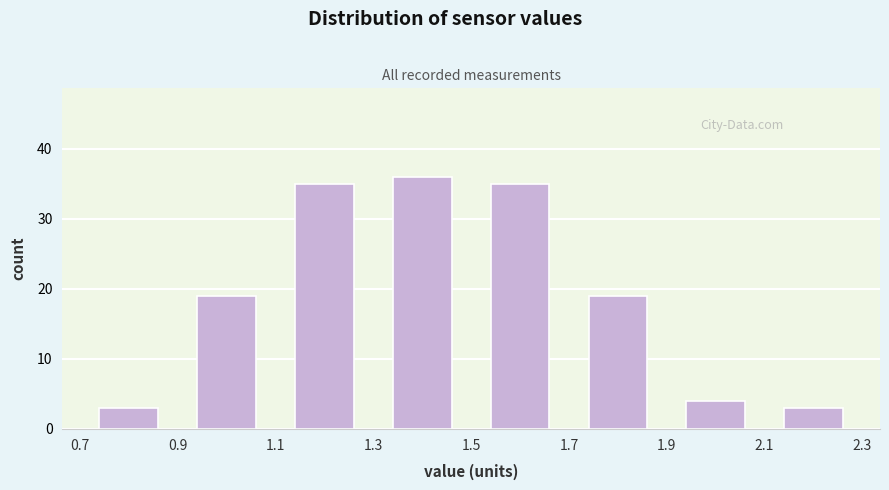

What is the height of the bar covering 0.9 to 1.1 on the x-axis? The values are not printed on the chart, so give them approximately, as read against the axis.

19